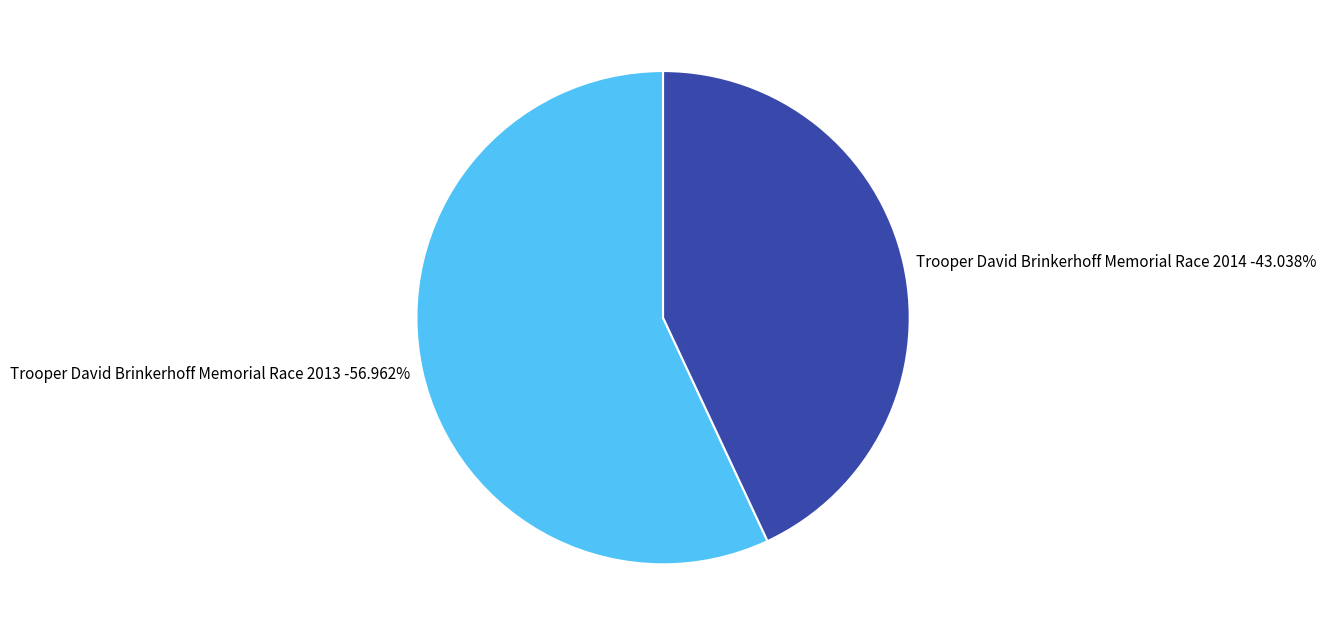

Which has a higher value, Trooper David Brinkerhoff Memorial Race 2013 or Trooper David Brinkerhoff Memorial Race 2014?

Trooper David Brinkerhoff Memorial Race 2013